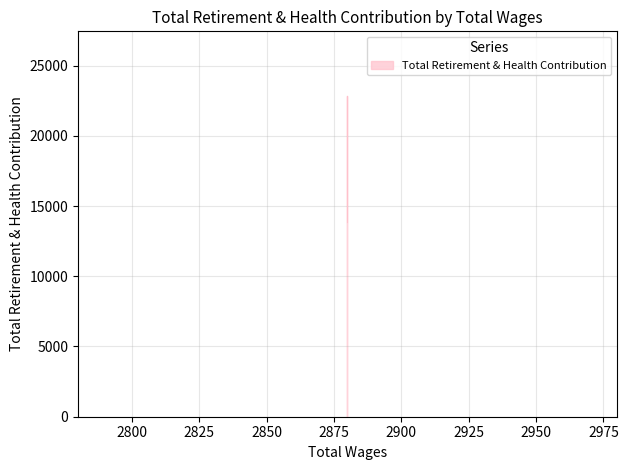

What is the maximum value shown in the chart?

22866